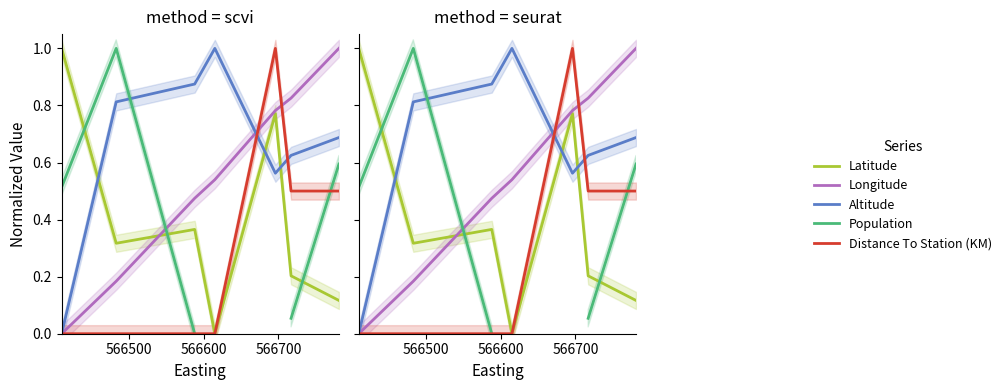

Which series has the largest total across all categories?

Altitude